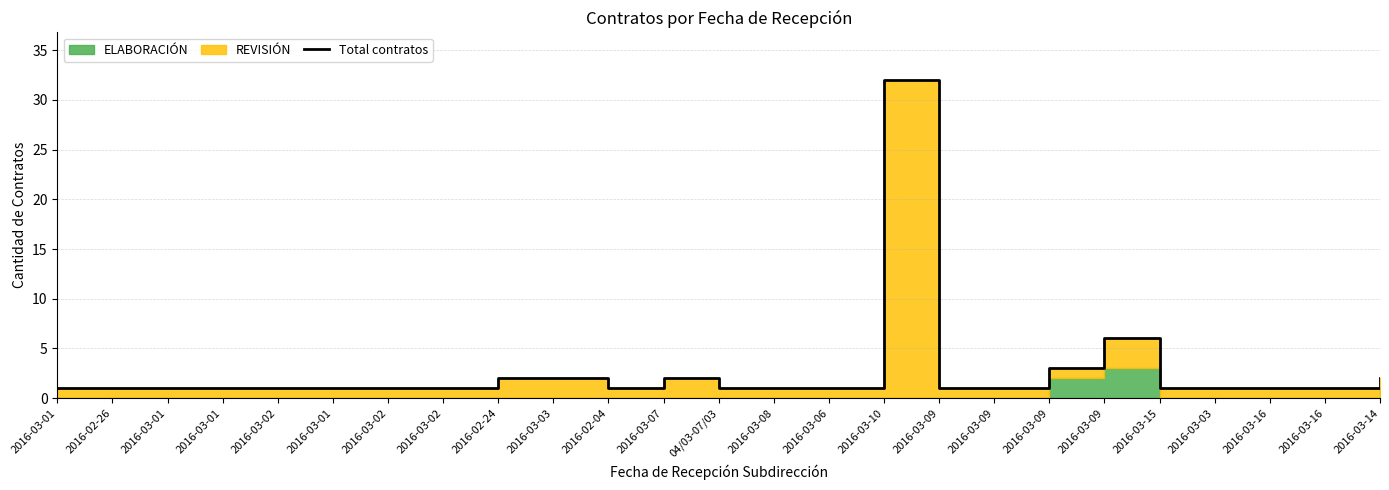

How many points are lower than both their immediate neighbors (excluding endpoints)?

1